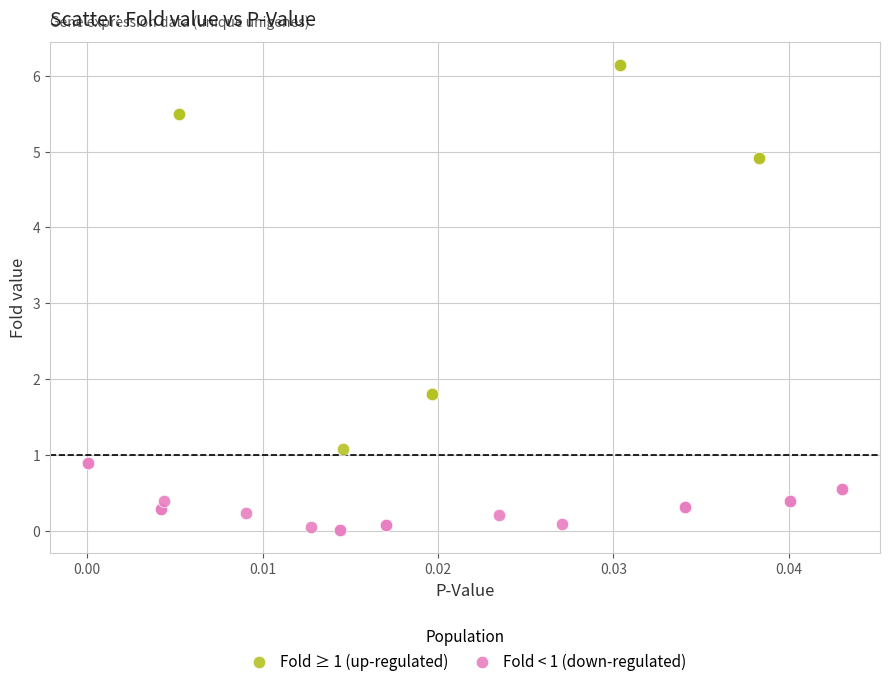

Which series reaches the maximum Y coordinate?

Fold ≥ 1 (up-regulated)